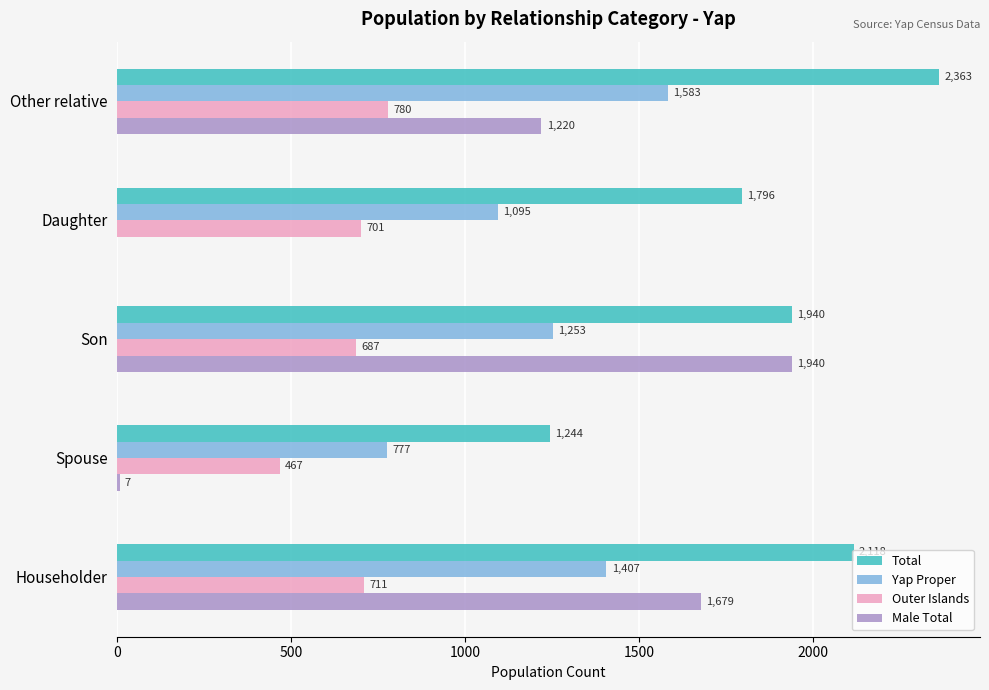

The Outer Islands series shows 687 at Son. True or false?

True